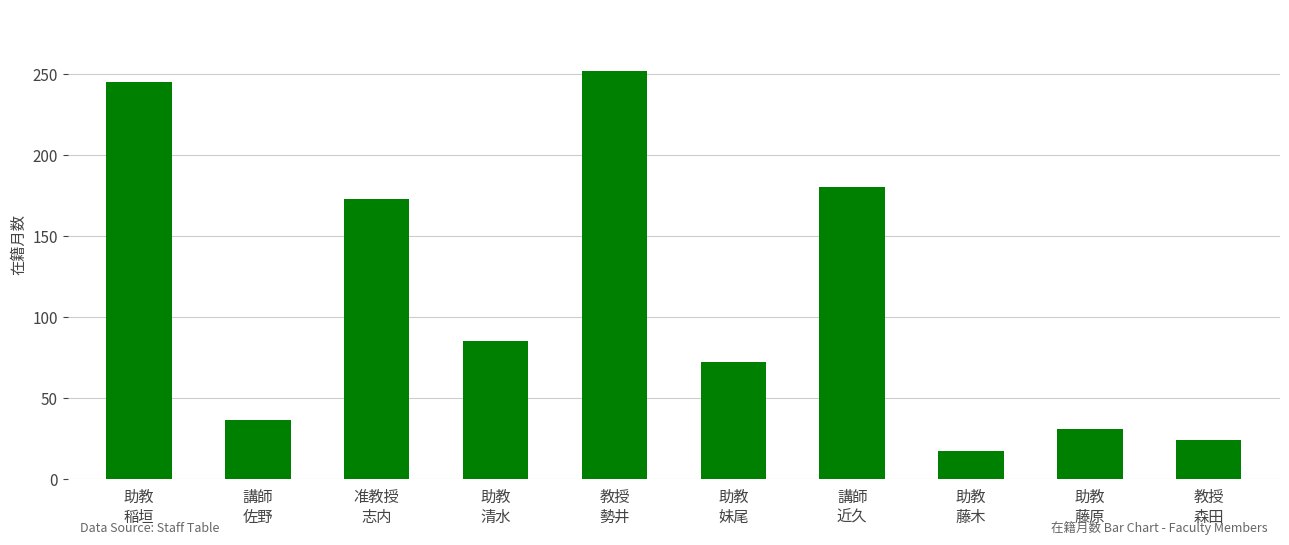

Reading left to right, list all the values displayed in this chart.

245	36	173	85	252	72	180	17	31	24